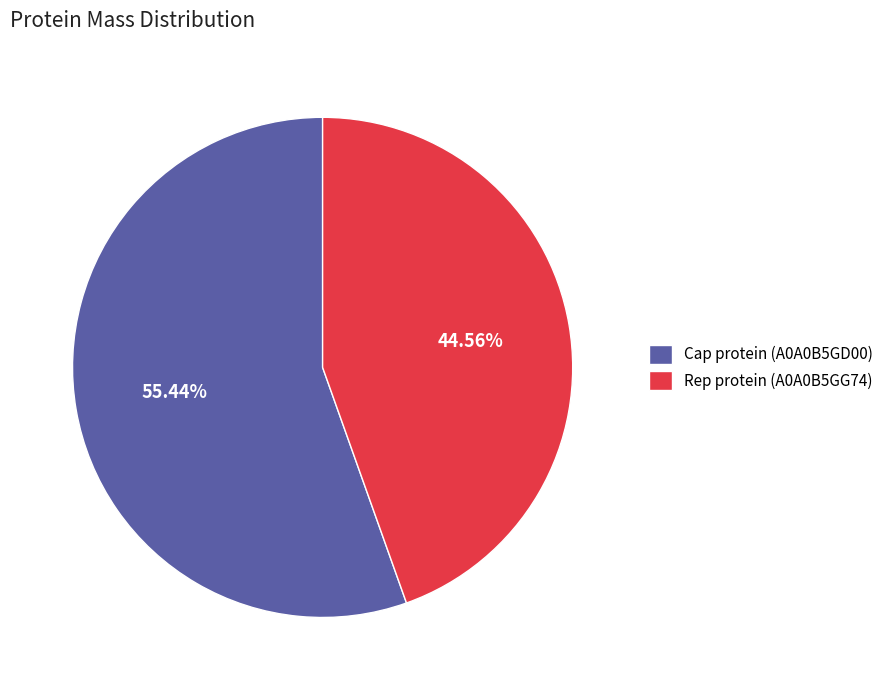

To the nearest percent, what is the average slice percentage?

50%